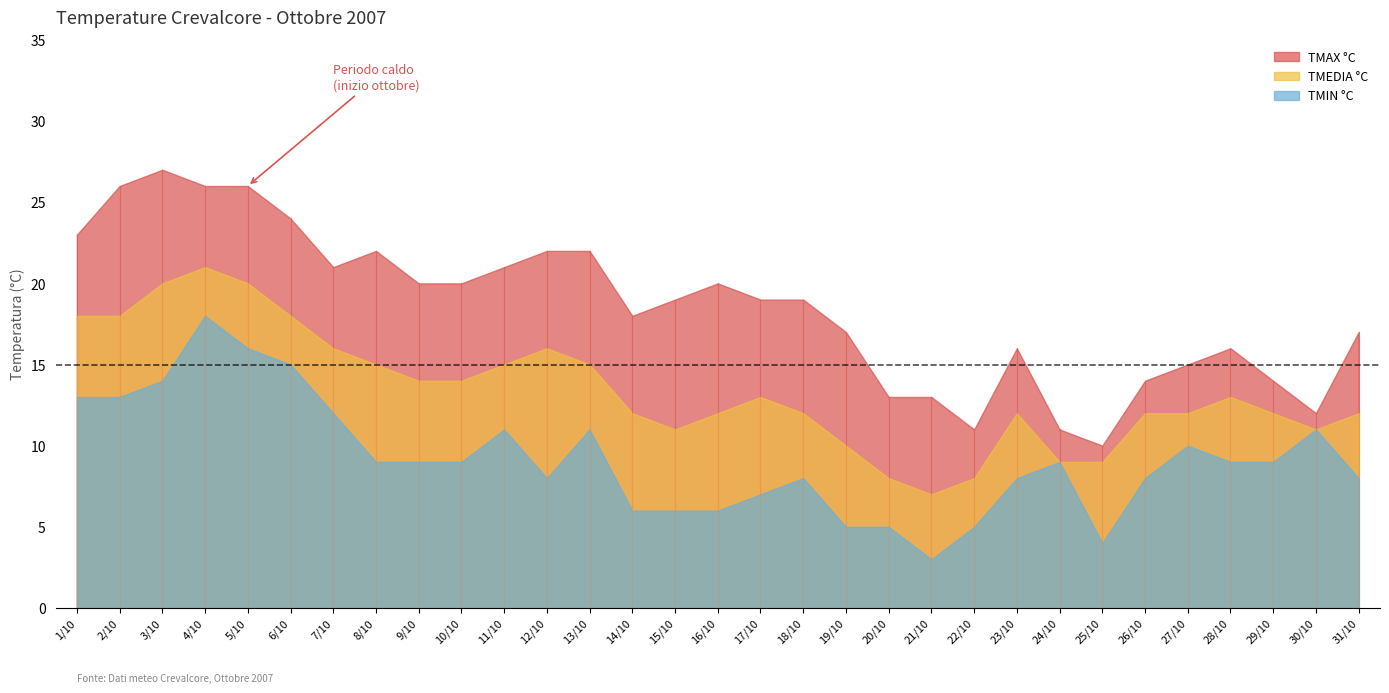

How many lines are shown in the chart?

3